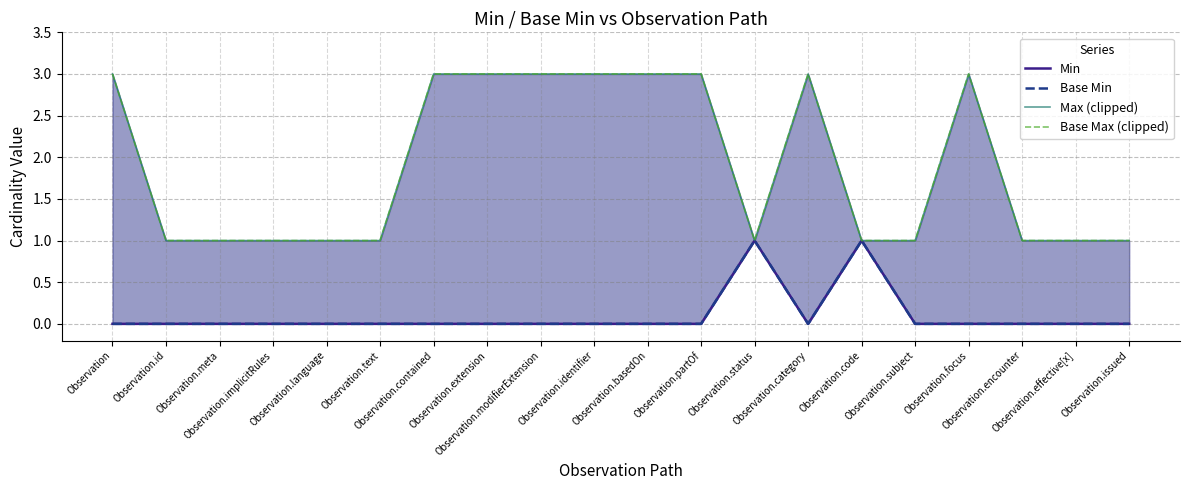

What is the difference between the highest and lowest values at Observation.encounter?

1